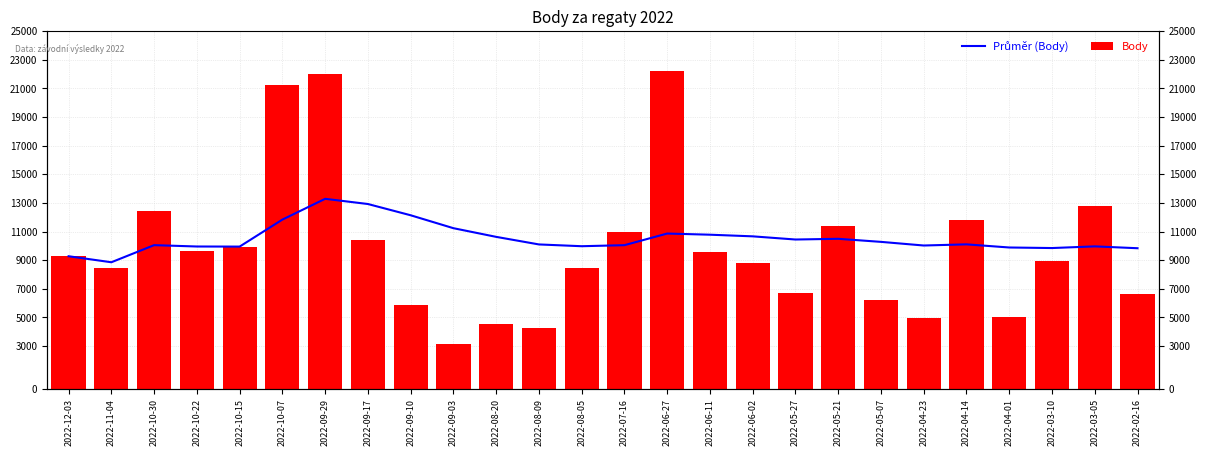

What are all the series names shown in the legend?

Průměr (Body), Body